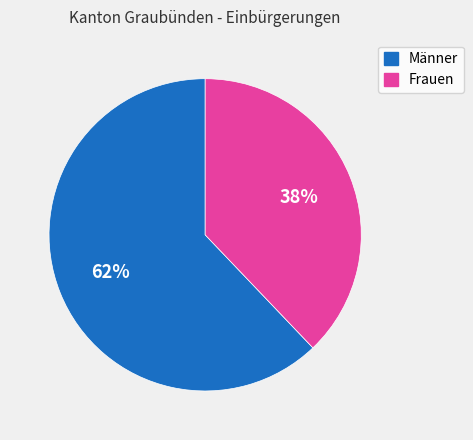

To the nearest percent, what is the combined percentage of Frauen and Männer?

100%